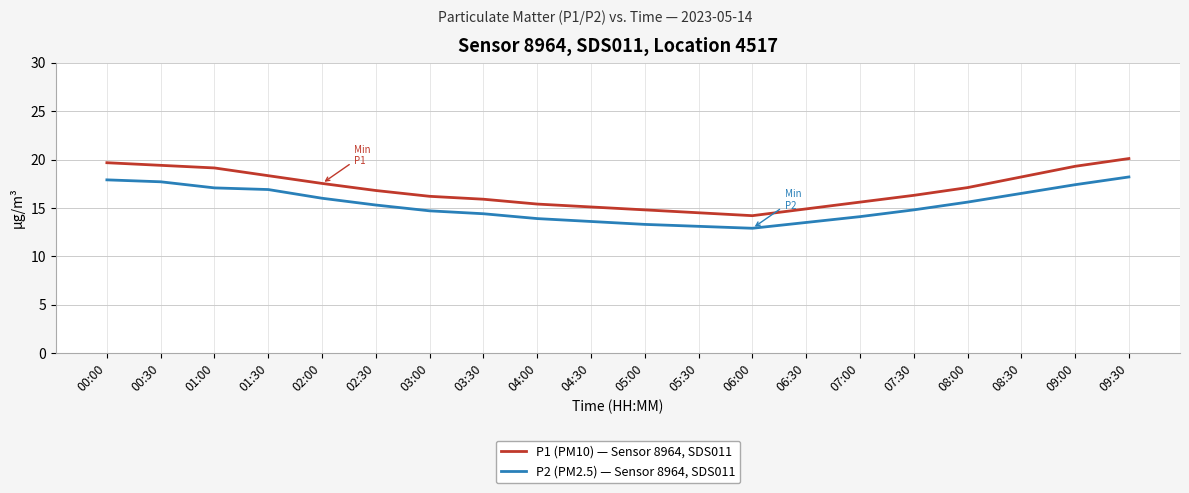

What position from the right is 08:00?

4